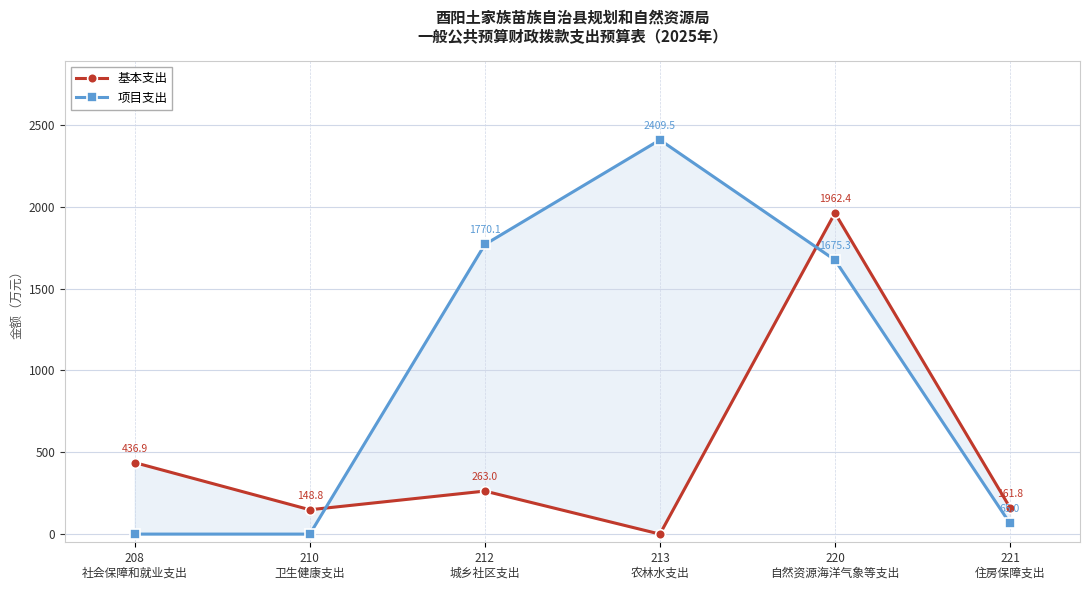

At which label does 基本支出 reach its peak?

220
自然资源海洋气象等支出